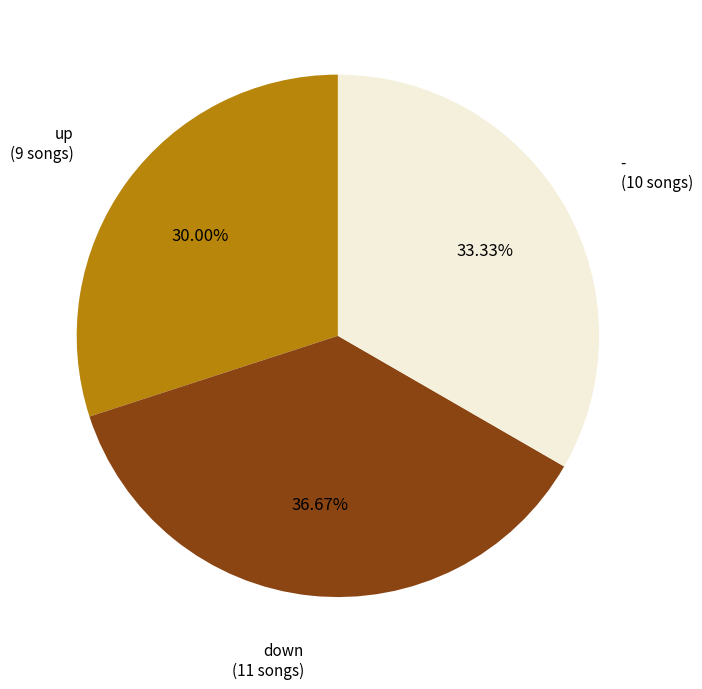

To the nearest percent, what percentage of the pie is up?

30%